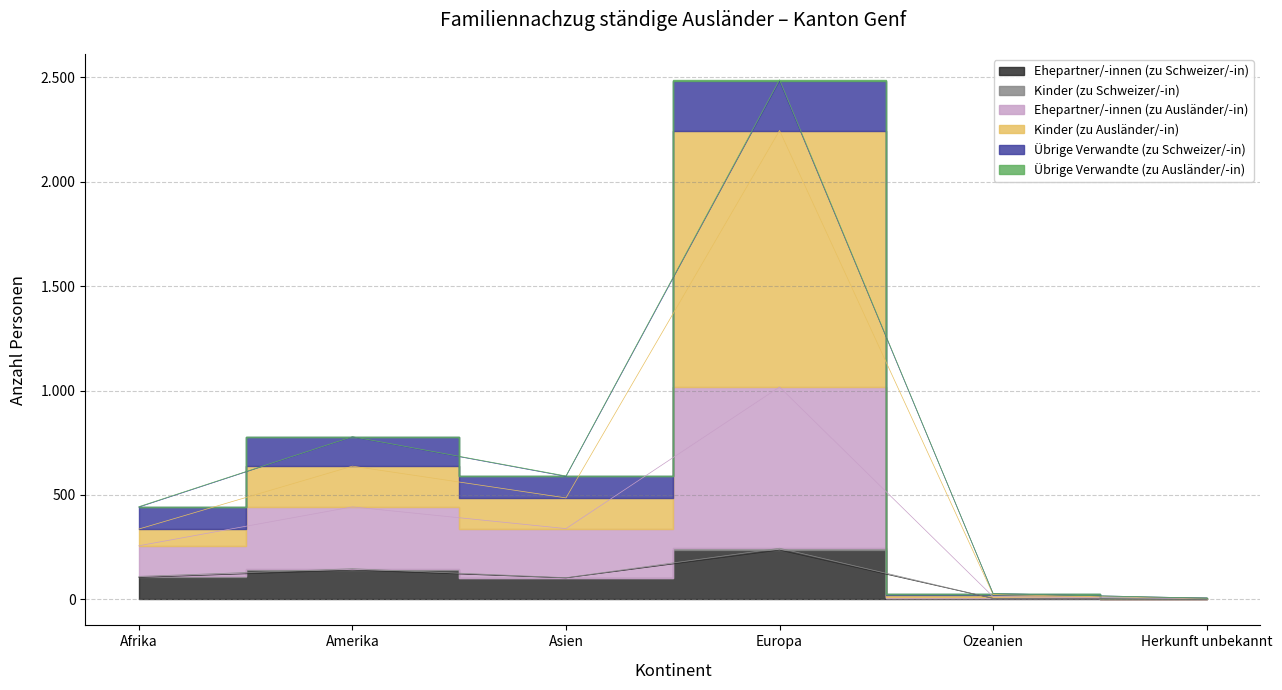

What is the difference between the Übrige Verwandte (zu Schweizer/-in) values at Afrika and Ozeanien?

105